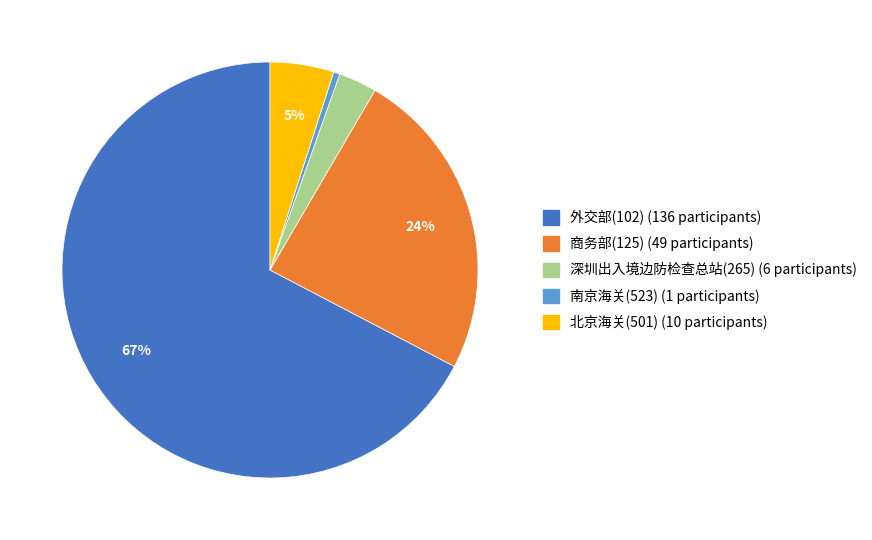

Does any single category account for the majority?

Yes